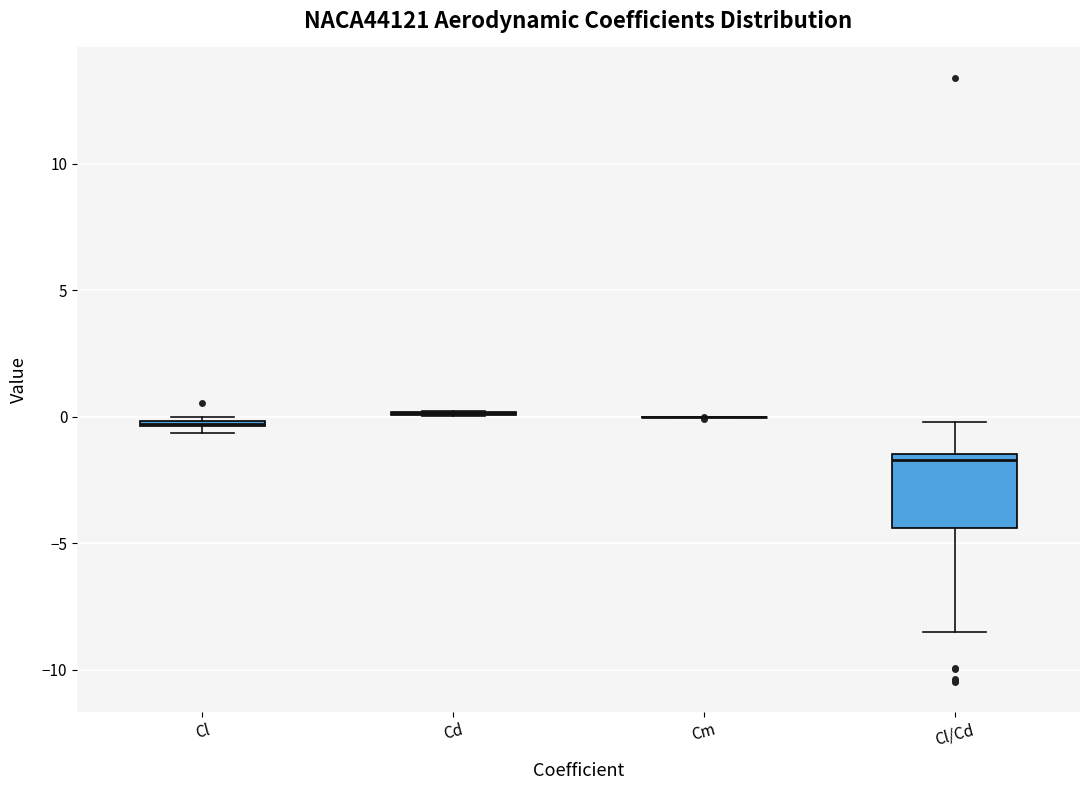

Comparing the boxes themselves (not the whiskers), which one is the tallest?

Cl/Cd